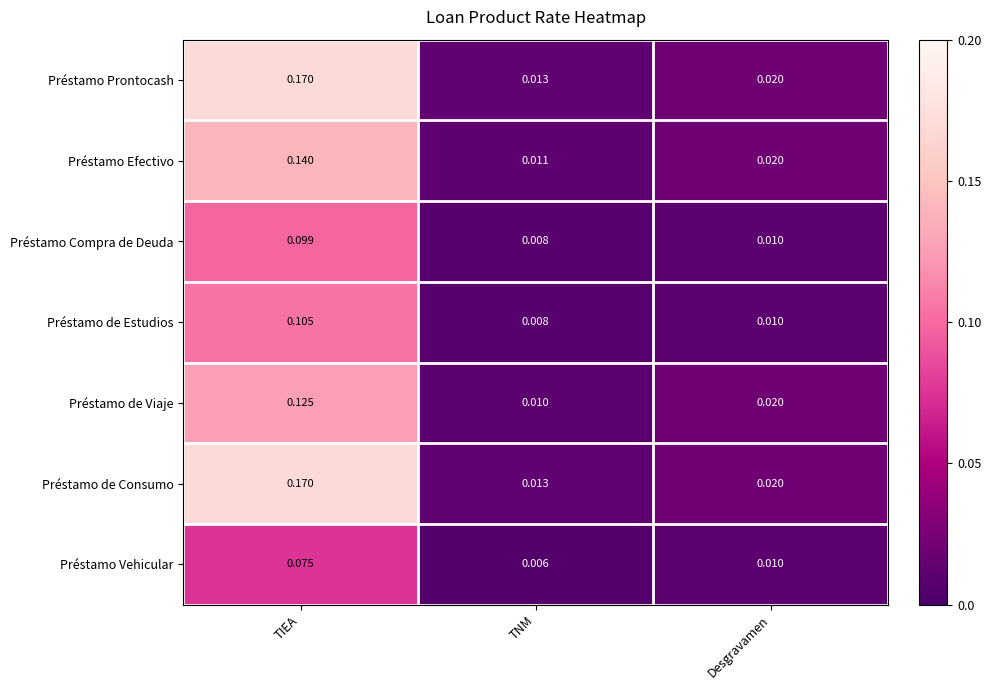

At which label is Préstamo de Consumo closest to 0?

TNM